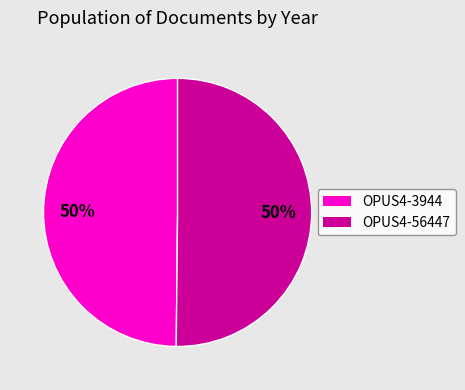

Approximately how many times larger is the value at OPUS4-56447 compared to OPUS4-3944?

1.0